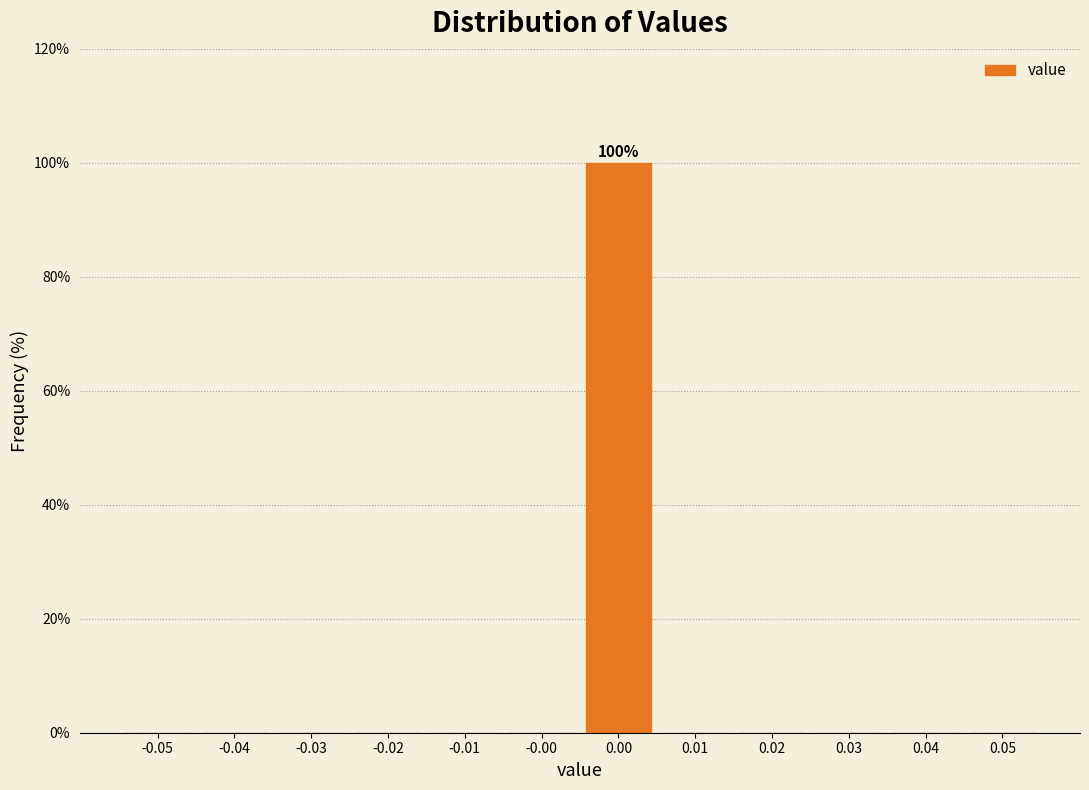

Reading left to right, transcribe all the data shown in this chart.

-0.05=0	-0.04=0	-0.03=0	-0.02=0	-0.01=0	-0.00=0	0.00=100	0.01=0	0.02=0	0.03=0	0.04=0	0.05=0